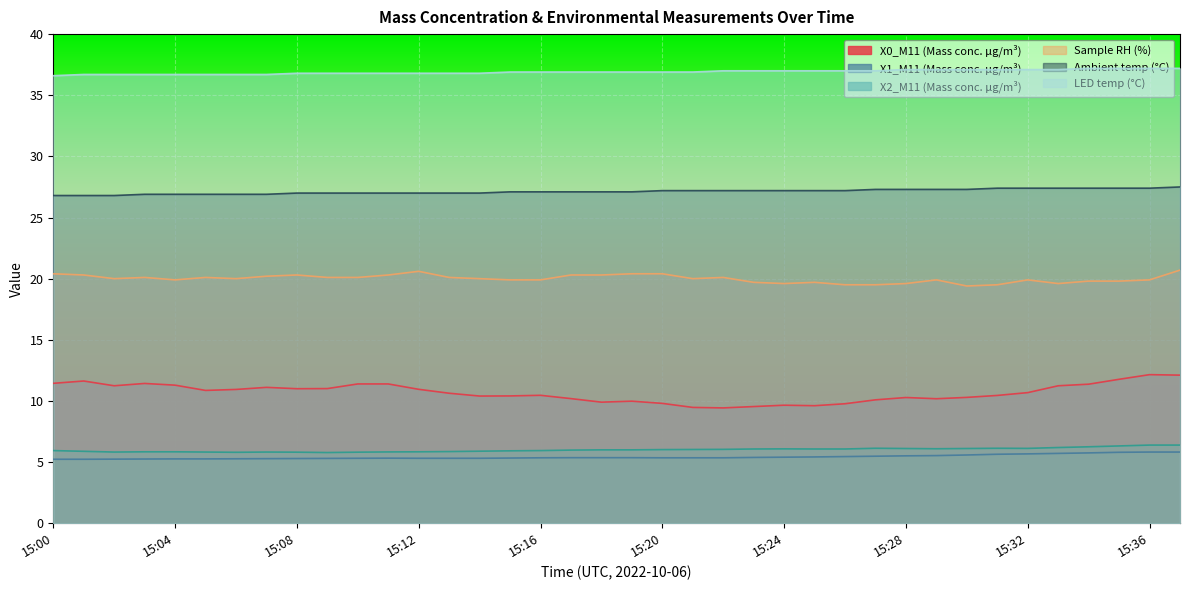

Which category has the highest value across all series?

15:34